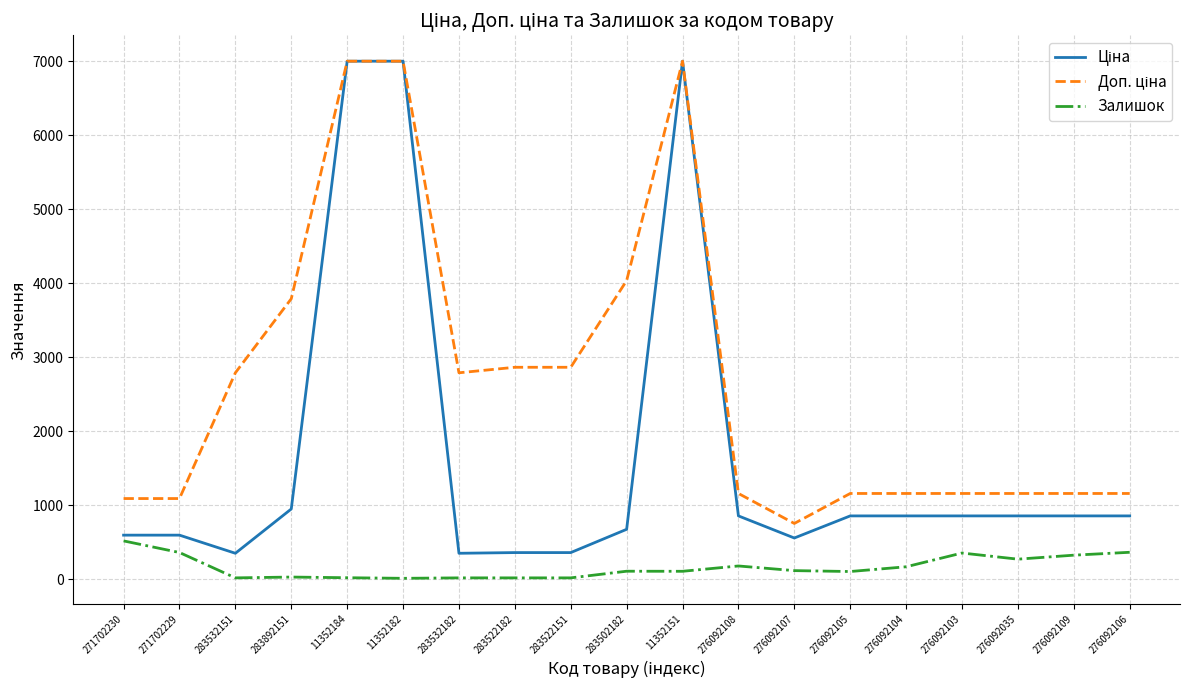

What is the total value across all series at 276092109?

2334.3